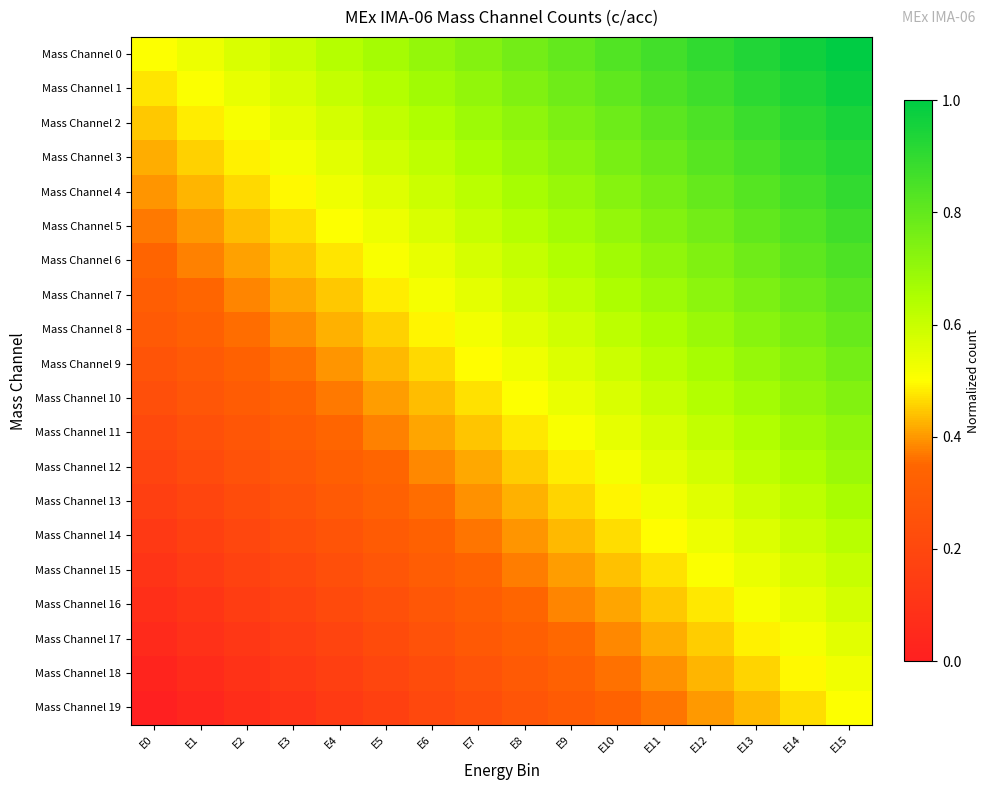

At which category is the sum across all series the highest?

E15